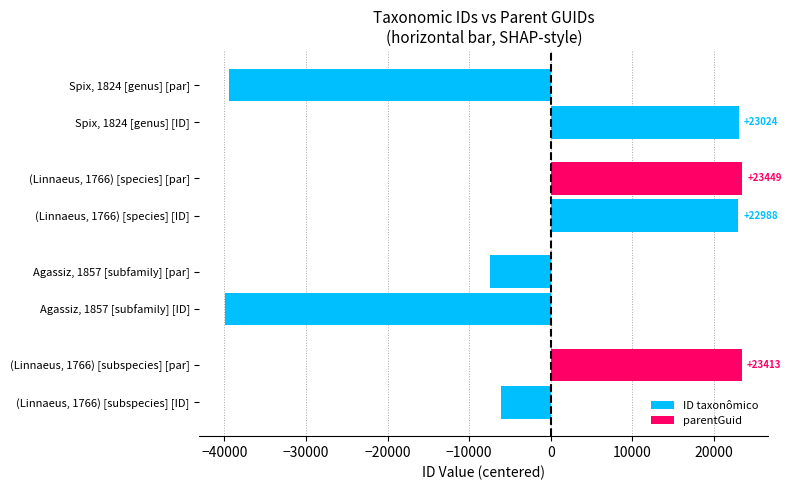

Rank the series by their maximum value, from lowest to highest.

ID taxonômico, parentGuid